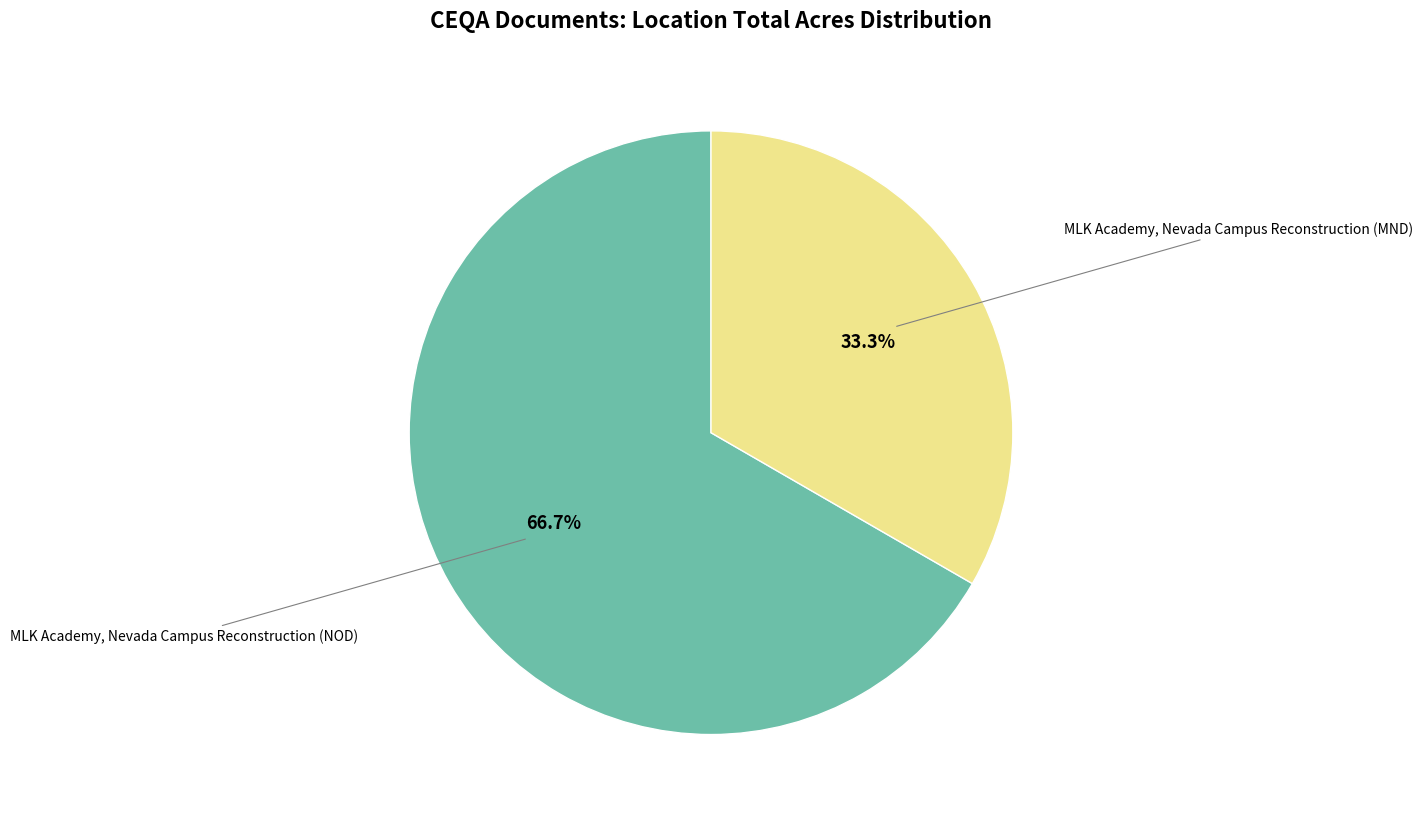

Rank the categories by value from lowest to highest.

MLK Academy, Nevada Campus Reconstruction (MND), MLK Academy, Nevada Campus Reconstruction (NOD)